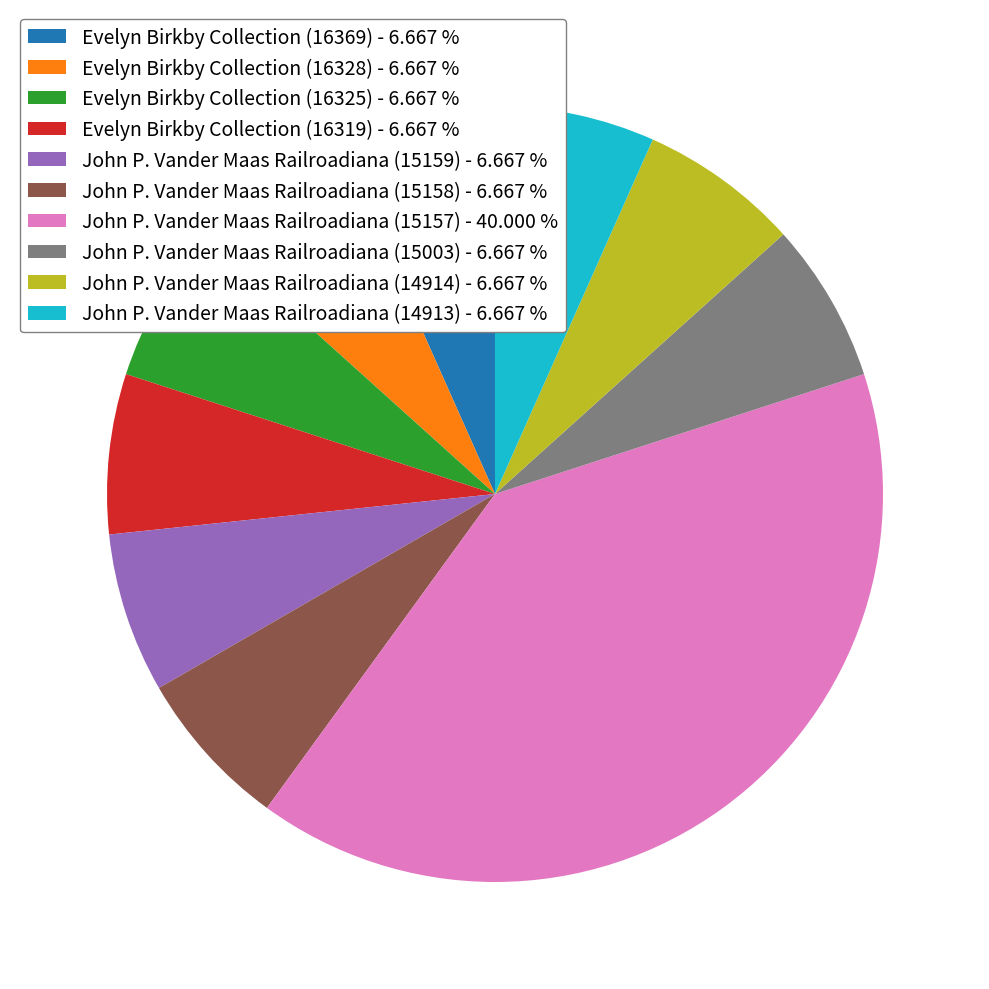

Does John P. Vander Maas Railroadiana (14914) - 6.667 % represent more than half of the total?

No